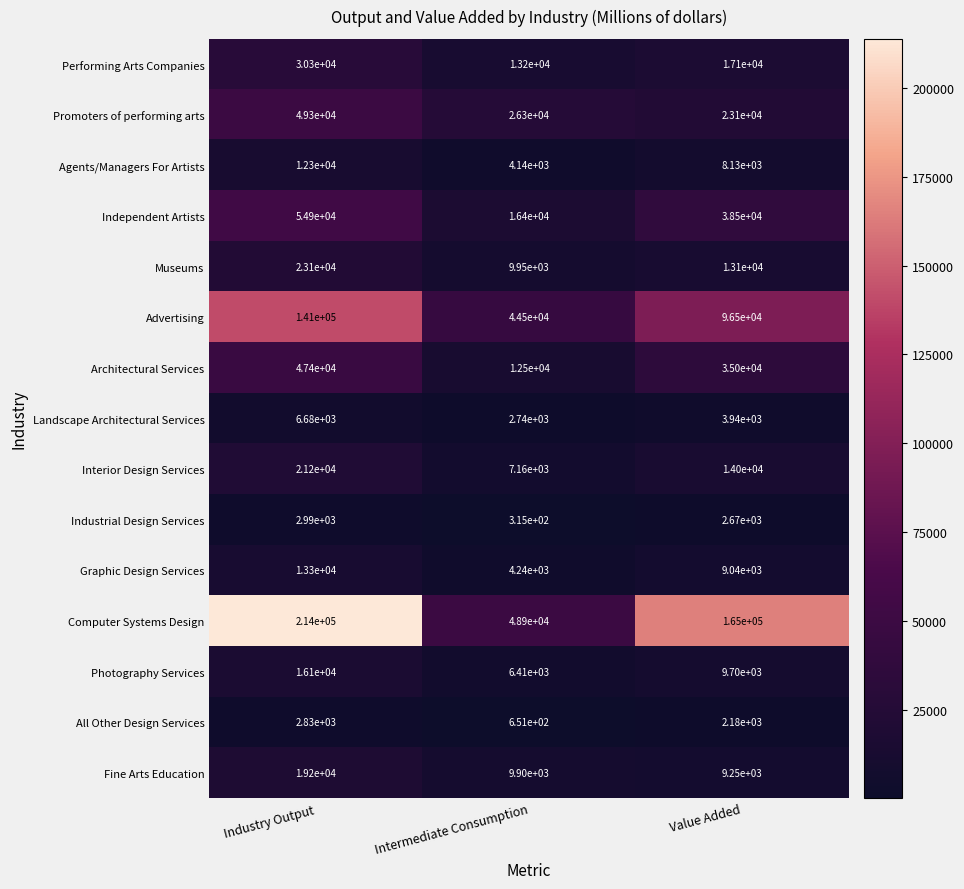

The All Other Design Services series shows 524 at Value Added. True or false?

False